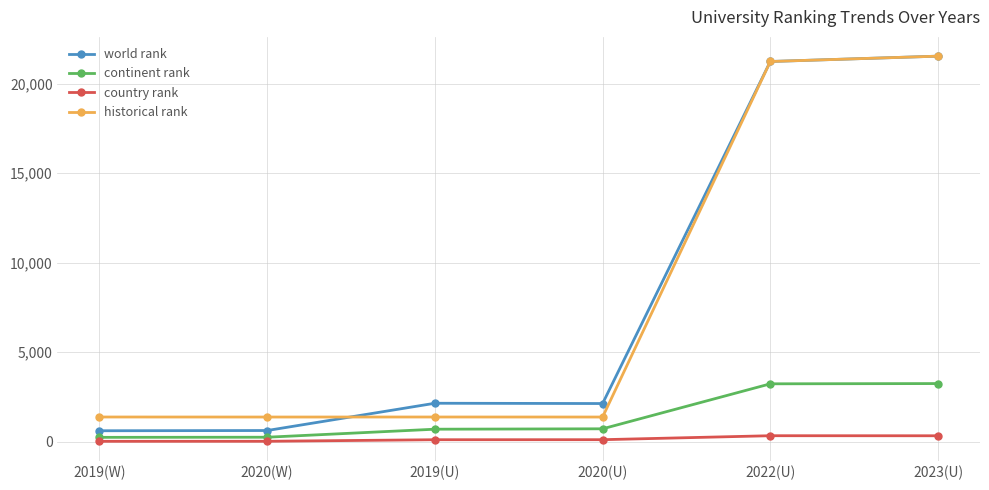

The value of world rank at 2020(U) is 1166.9. True or false?

False